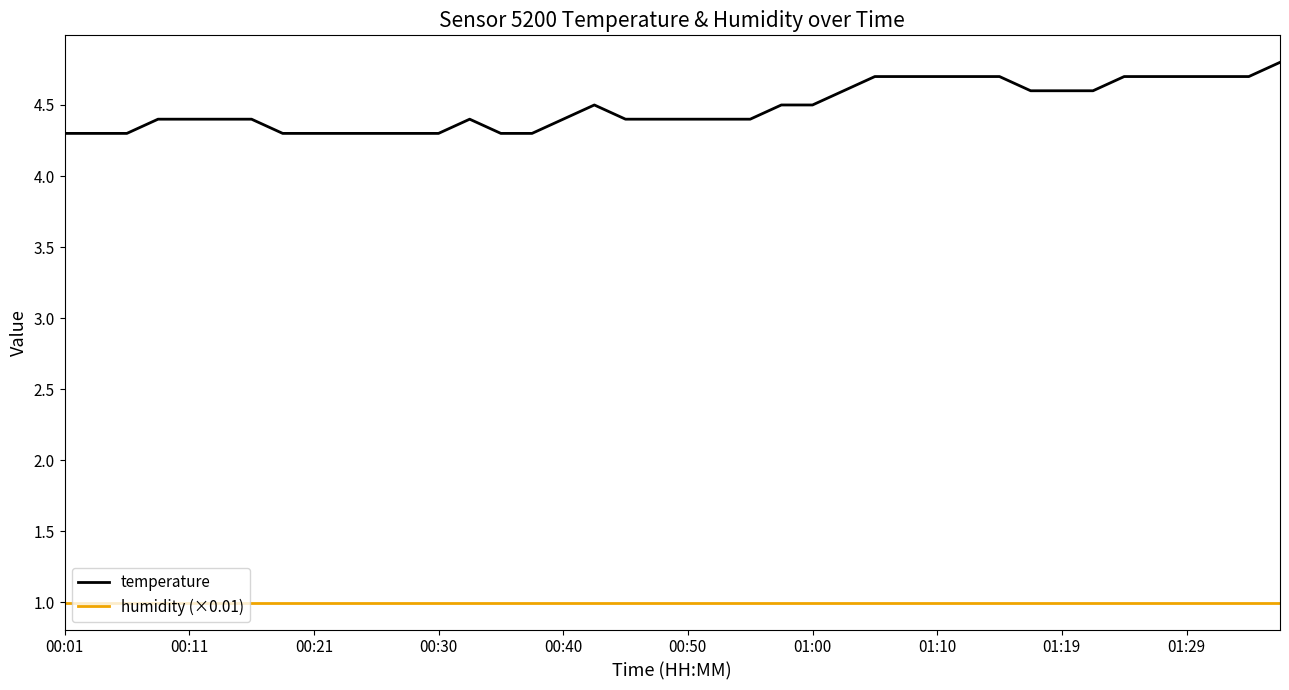

Which series has the largest total across all categories?

temperature